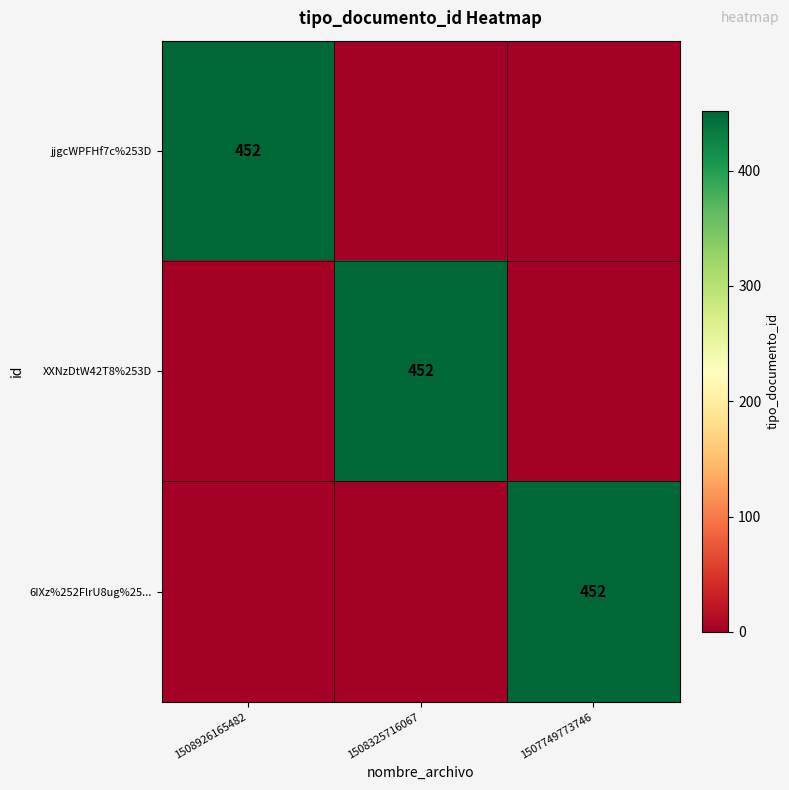

True or false: jjgcWPFHf7c%253D has a value of 234 at 1508926165482.

False